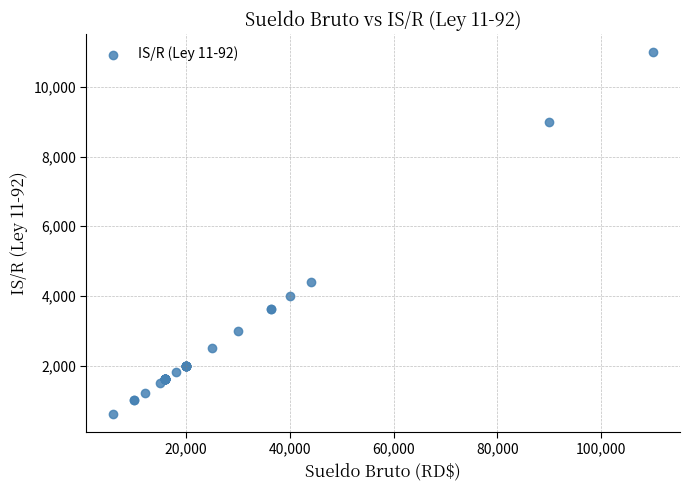

What Y value in the scatter plot is closest to 5800?

4400